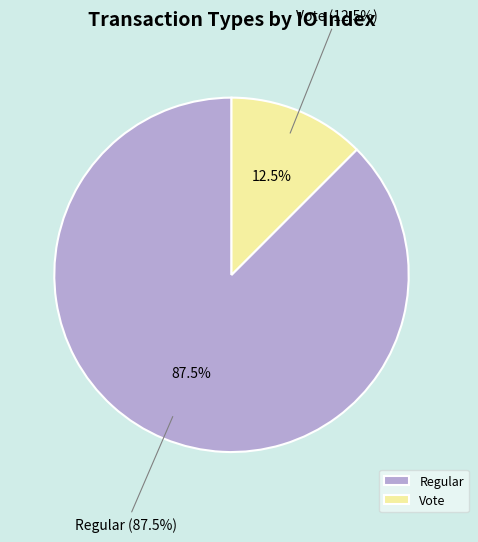

Rank the categories by value from highest to lowest.

Regular, Vote